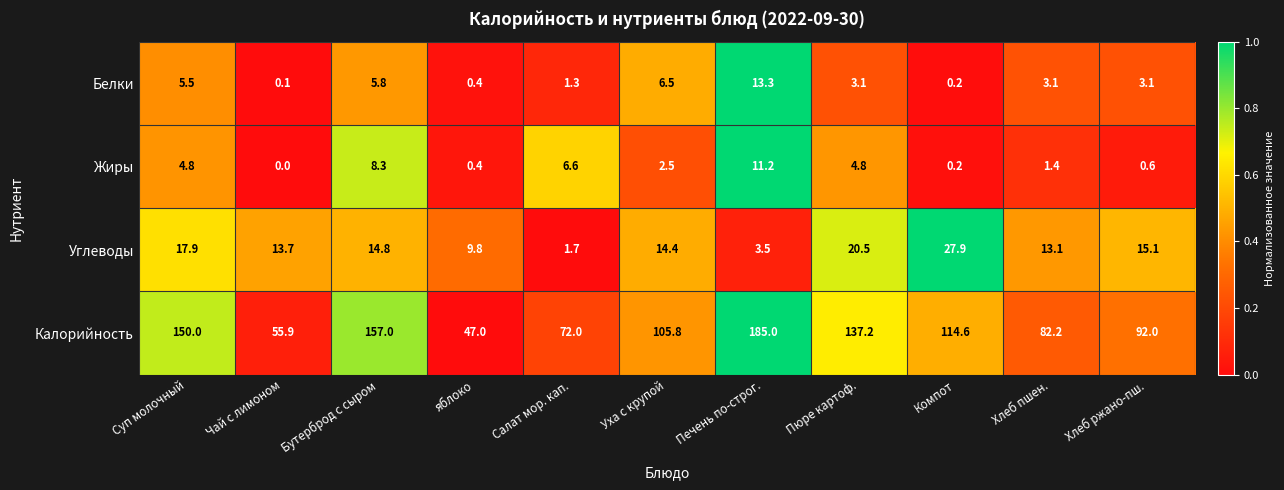

How many values in the Углеводы series exceed 14?

6